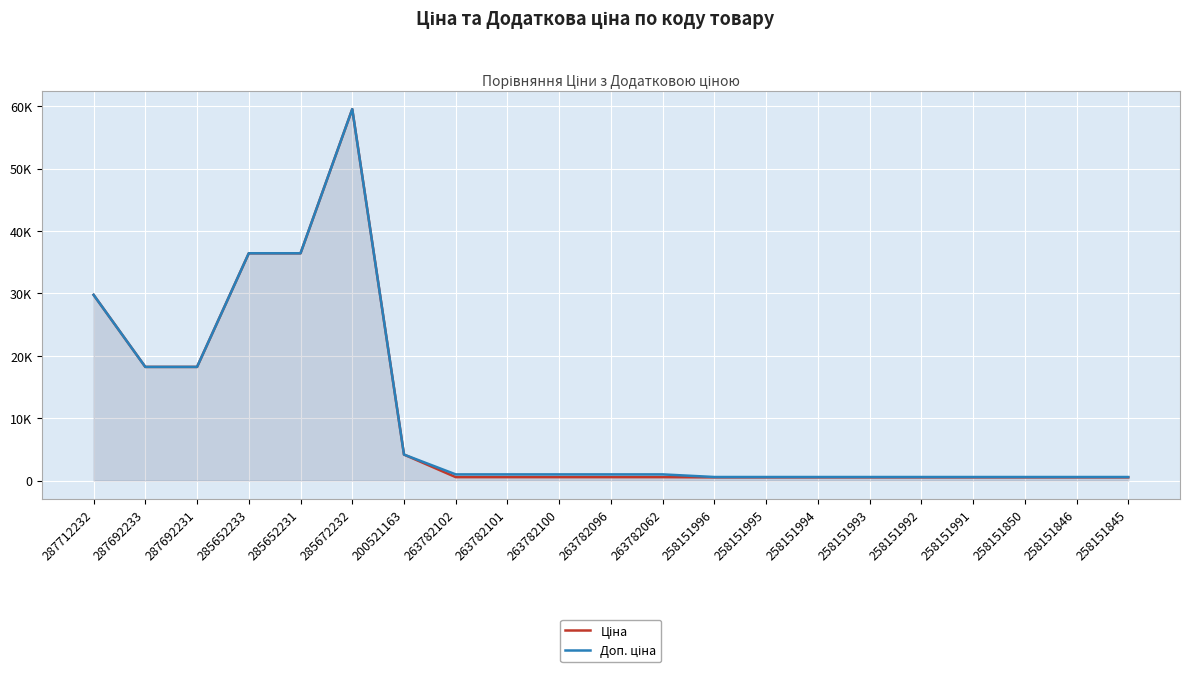

At which category is the sum across all series the highest?

285672232